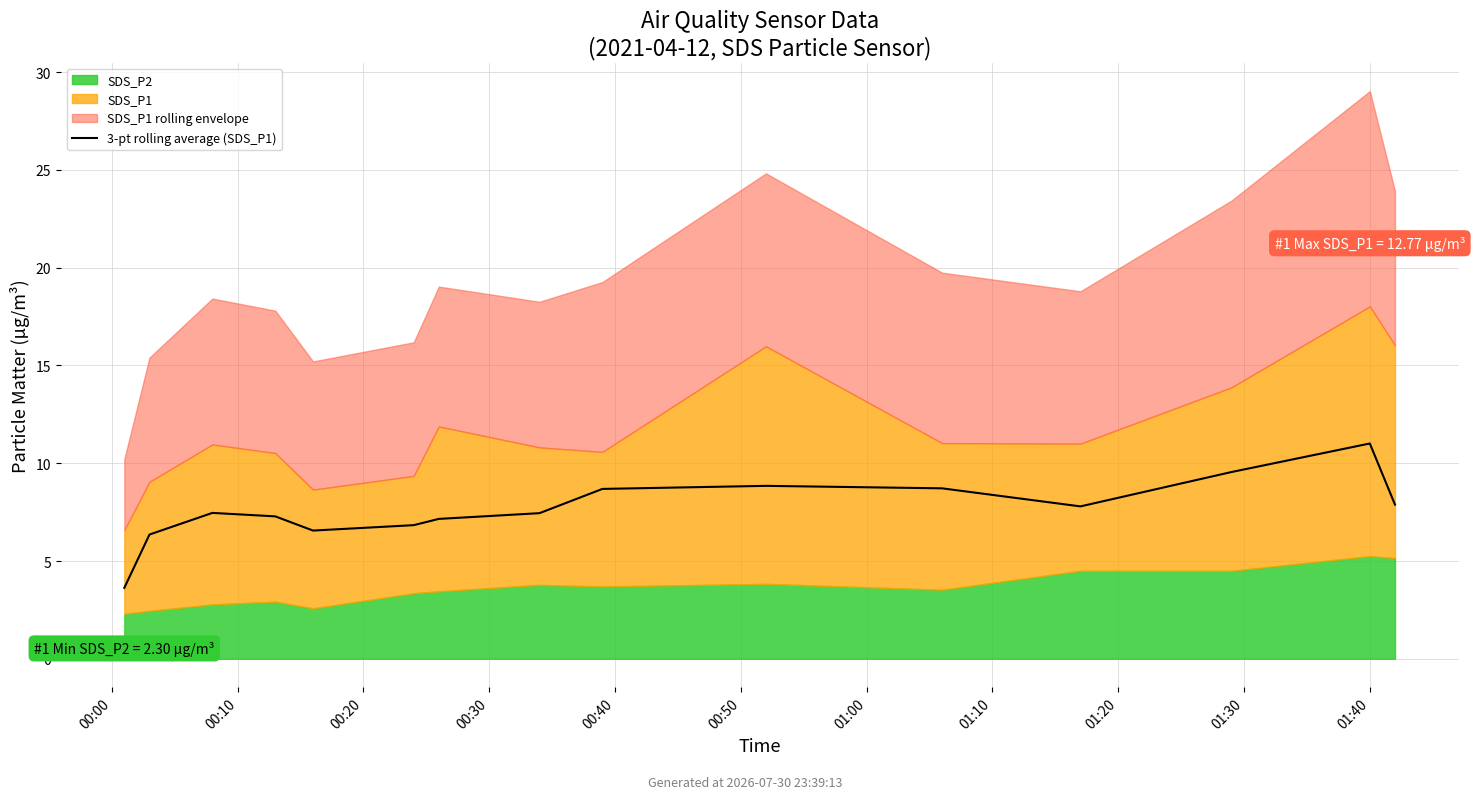

How many lines are shown in the chart?

1